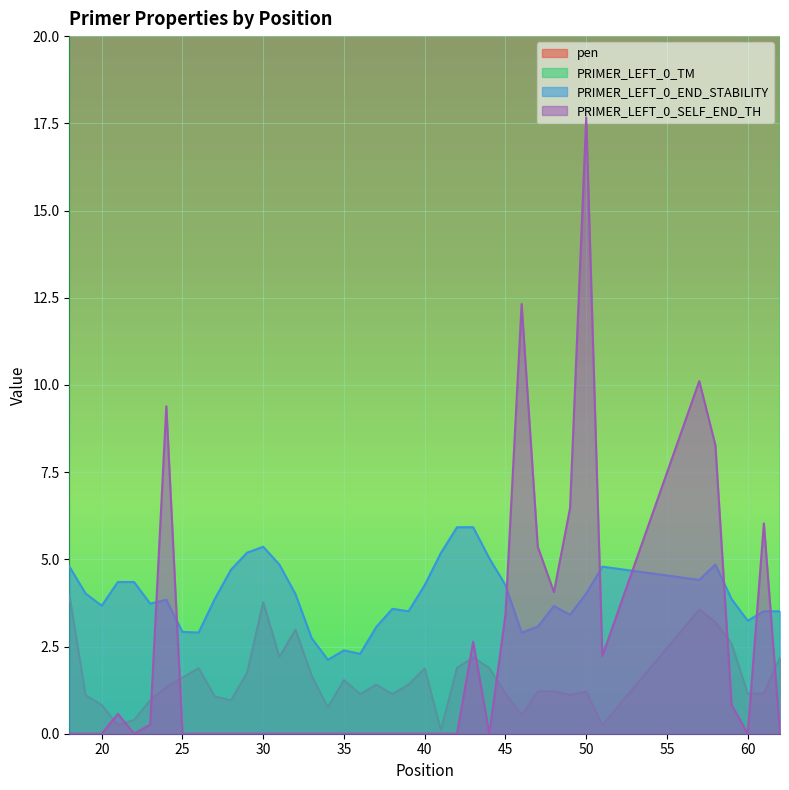

How many lines are shown in the chart?

4